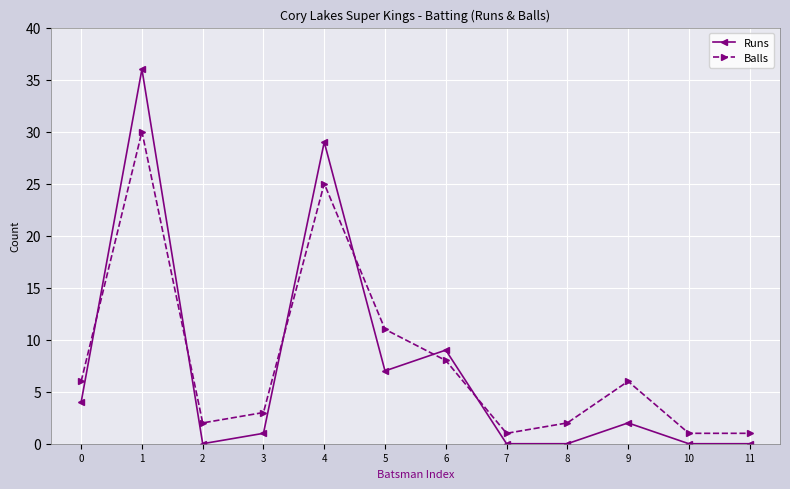

Rank the series by their maximum value, from highest to lowest.

Runs, Balls